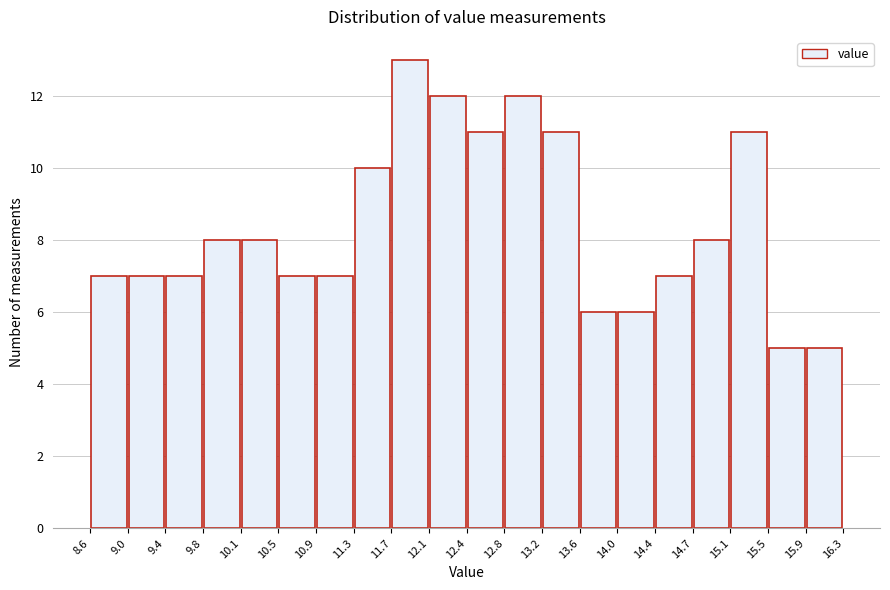

How tall is the bar that spans 9.4 to 9.8 on the x-axis? The values are not printed on the chart, so give them approximately, as read against the axis.

7